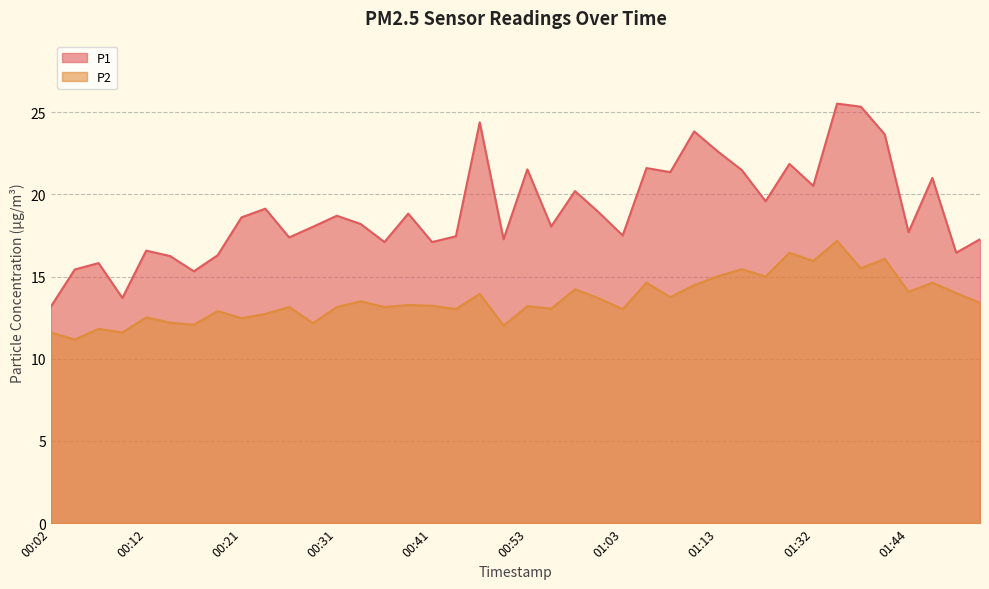

Reading left to right, what are all the values shown in this chart?

P1: 00:02=13.2	00:04=15.4	00:07=15.8	00:09=13.7	00:12=16.6	00:14=16.2	00:16=15.3	00:19=16.3	00:21=18.6	00:24=19.1	00:26=17.4	00:29=18.0	00:31=18.7	00:33=18.2	00:36=17.1	00:38=18.8	00:41=17.1	00:43=17.4	00:46=24.4	00:48=17.3	00:53=21.5	00:56=18.1	00:58=20.2	01:01=18.9	01:03=17.5	01:05=21.6	01:08=21.4	01:11=23.8	01:13=22.6	01:16=21.5	01:18=19.6	01:29=21.9	01:32=20.5	01:34=25.5	01:37=25.3	01:39=23.6	01:44=17.7	01:47=21.0	01:49=16.4	01:51=17.3
P2: 00:02=11.6	00:04=11.2	00:07=11.8	00:09=11.6	00:12=12.5	00:14=12.2	00:16=12.1	00:19=12.9	00:21=12.5	00:24=12.7	00:26=13.2	00:29=12.2	00:31=13.2	00:33=13.5	00:36=13.2	00:38=13.3	00:41=13.2	00:43=13.0	00:46=13.9	00:48=12.0	00:53=13.2	00:56=13.1	00:58=14.2	01:01=13.7	01:03=13.0	01:05=14.6	01:08=13.8	01:11=14.5	01:13=15.0	01:16=15.4	01:18=15.0	01:29=16.4	01:32=15.9	01:34=17.2	01:37=15.5	01:39=16.1	01:44=14.1	01:47=14.6	01:49=14.0	01:51=13.4